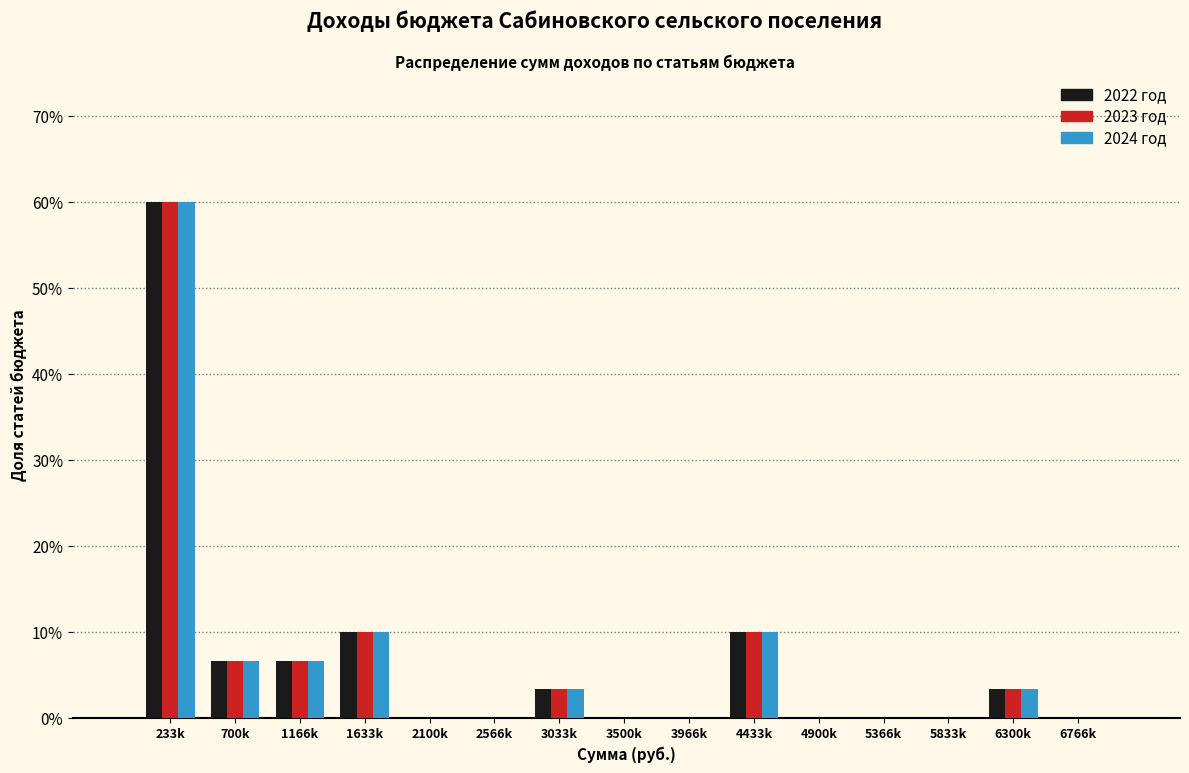

At which category is the sum across all series the highest?

233k